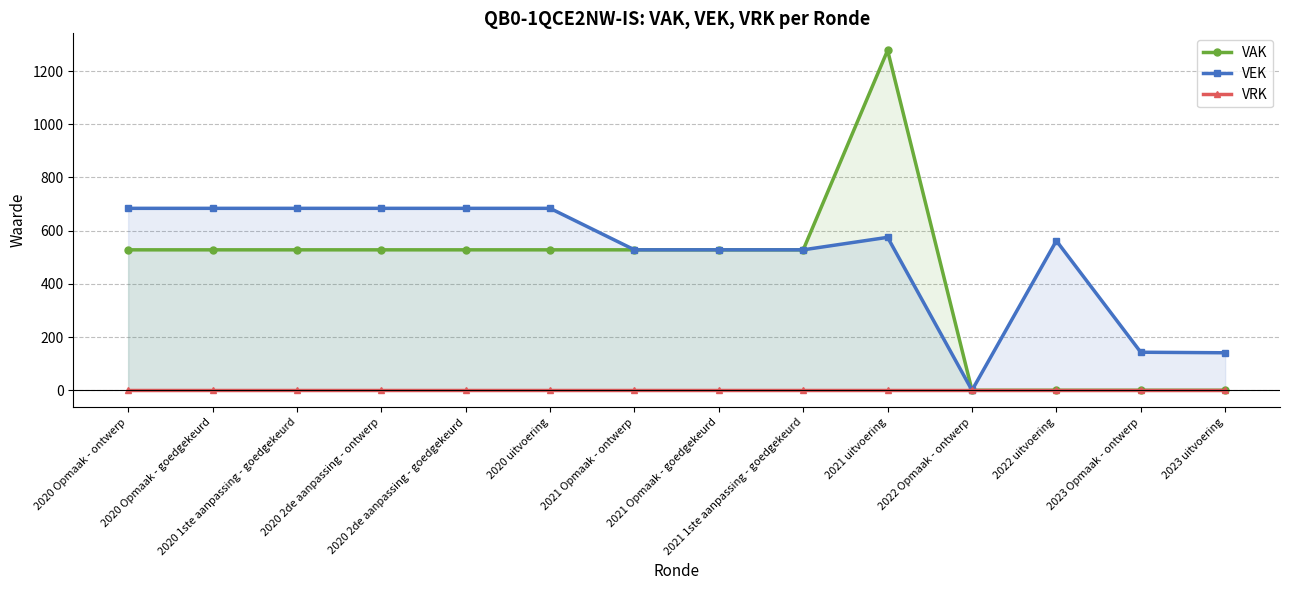

At which label is VRK closest to 0?

2020 Opmaak - ontwerp